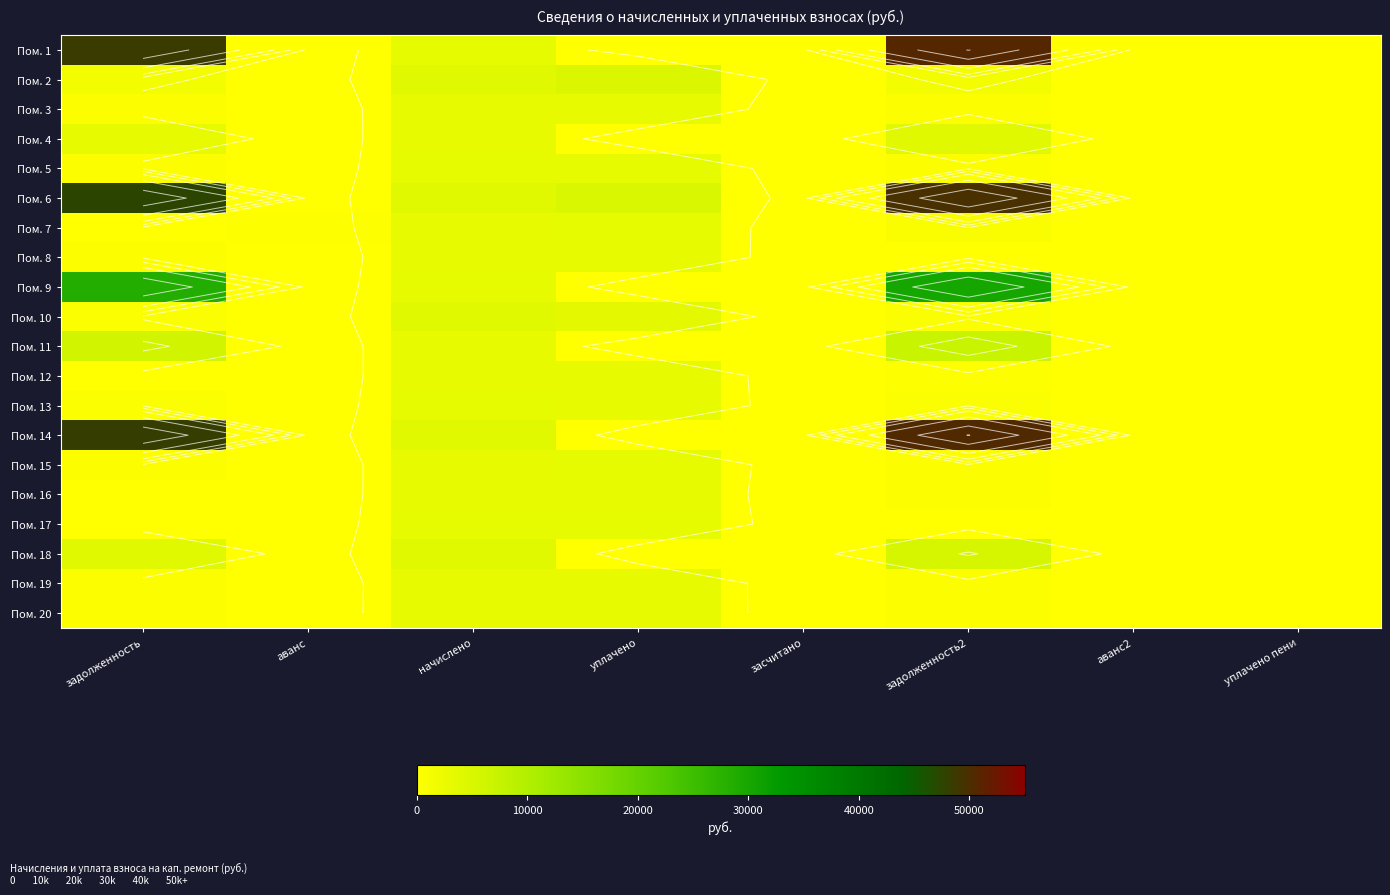

At which category is the sum across all series the highest?

задолженность2